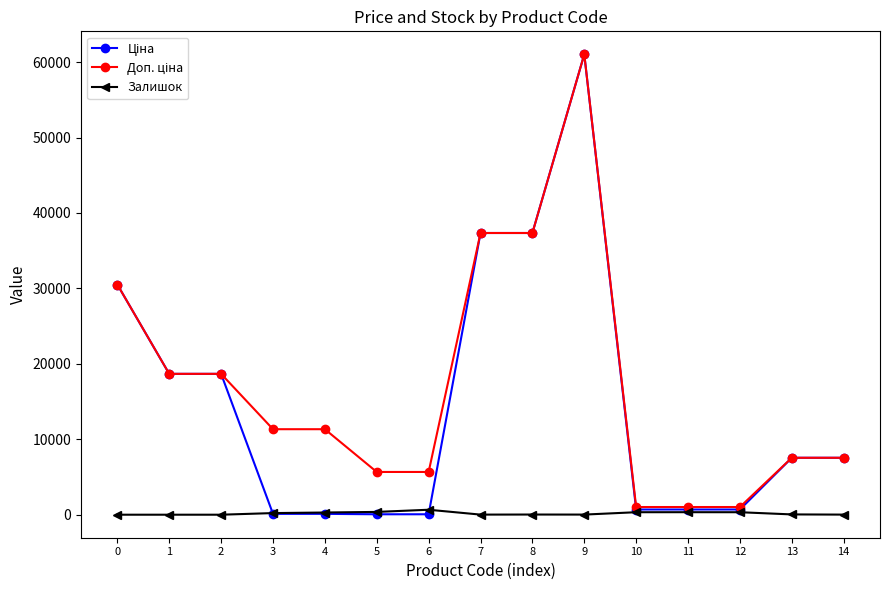

At which category is the sum across all series the highest?

9